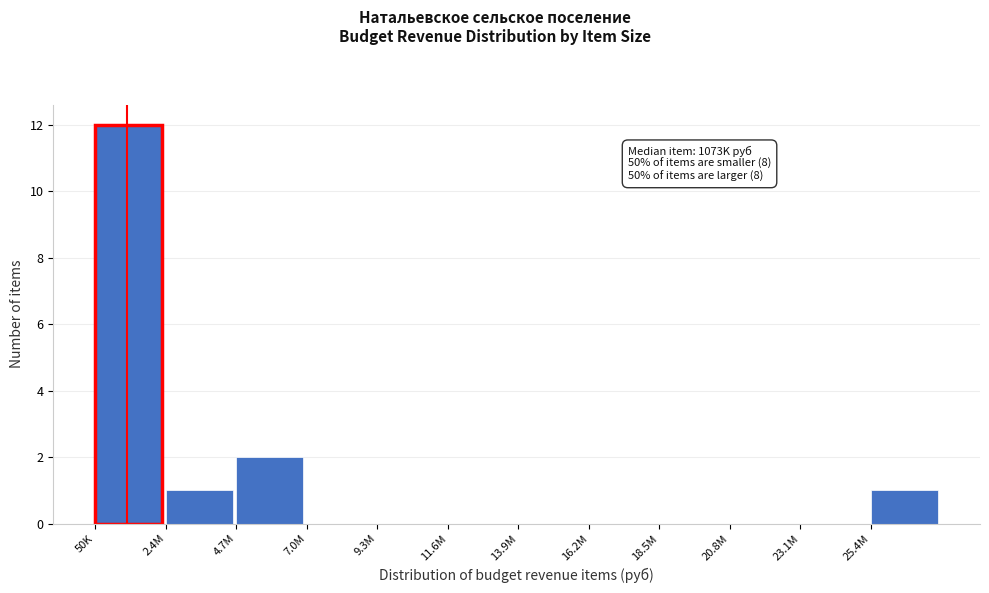

Reading left to right, what are all the values shown in this chart?

50K=12	2.4M=1	4.7M=2	7.0M=0	9.3M=0	11.6M=0	13.9M=0	16.2M=0	18.5M=0	20.8M=0	23.1M=0	25.4M=1